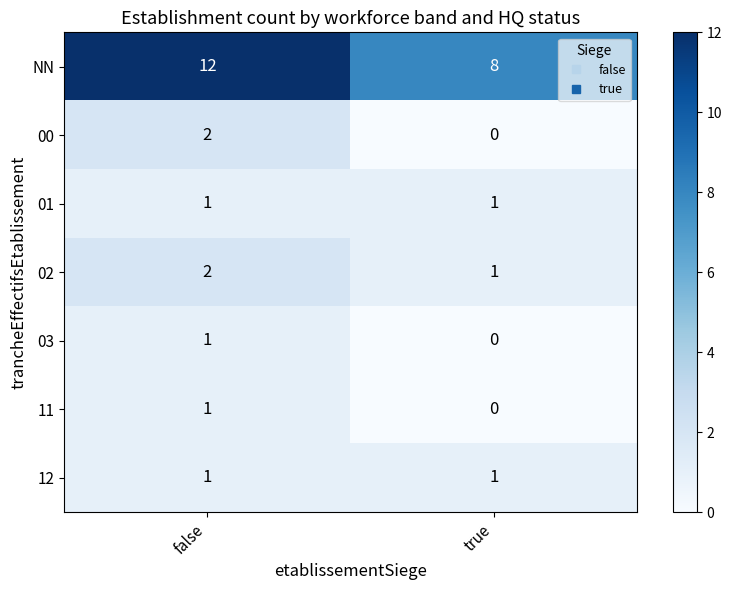

The value of NN at false is 17. True or false?

False